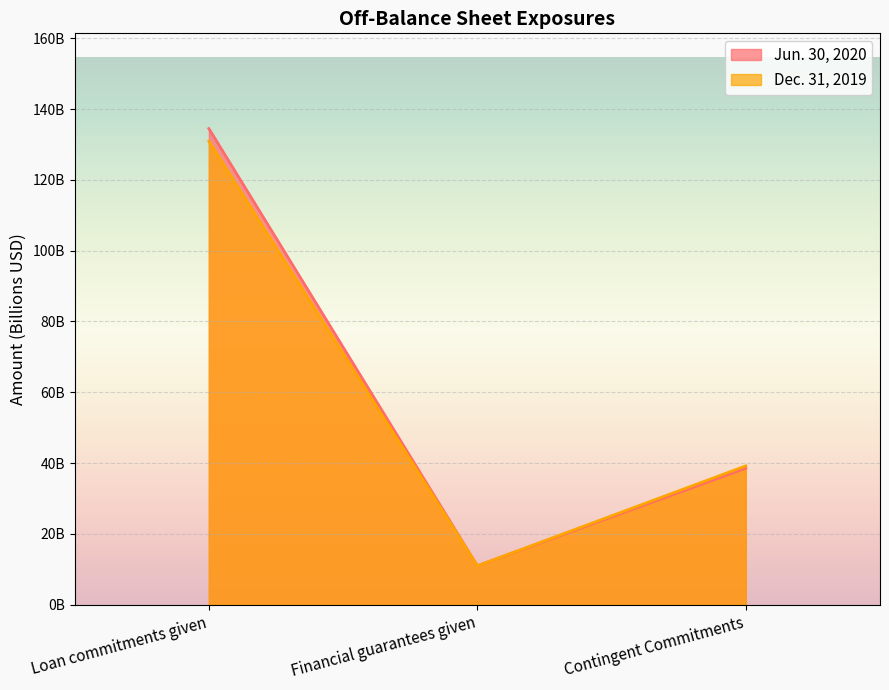

Does the chart display data point markers on the line(s)?

No